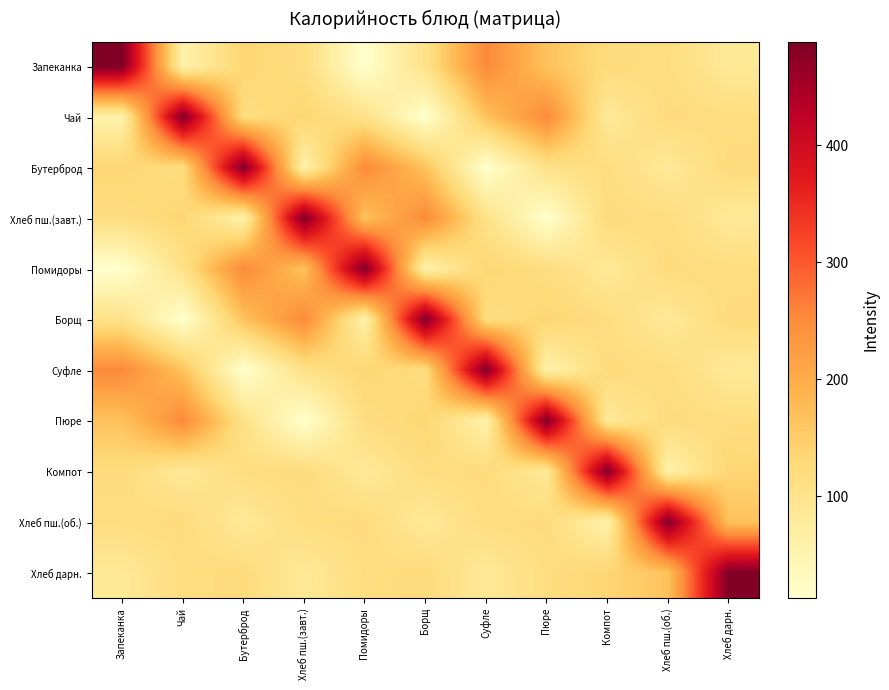

At which category is the sum across all series the highest?

Запеканка